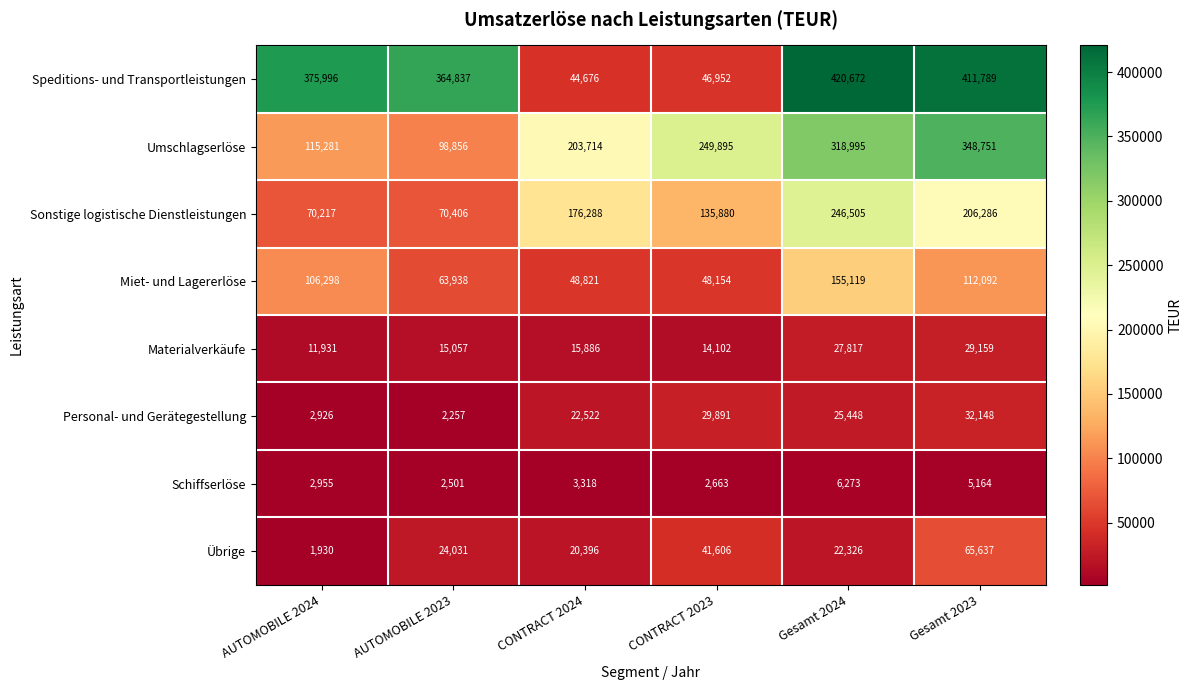

List the series in order of their peak value, highest first.

Speditions- und Transportleistungen, Umschlagserlöse, Sonstige logistische Dienstleistungen, Miet- und Lagererlöse, Übrige, Personal- und Gerätegestellung, Materialverkäufe, Schiffserlöse